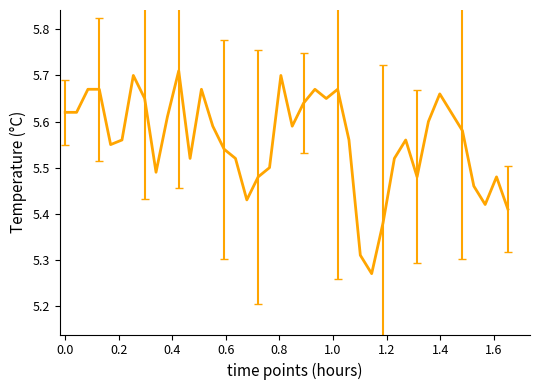

What is the difference between the maximum and minimum values?

0.4